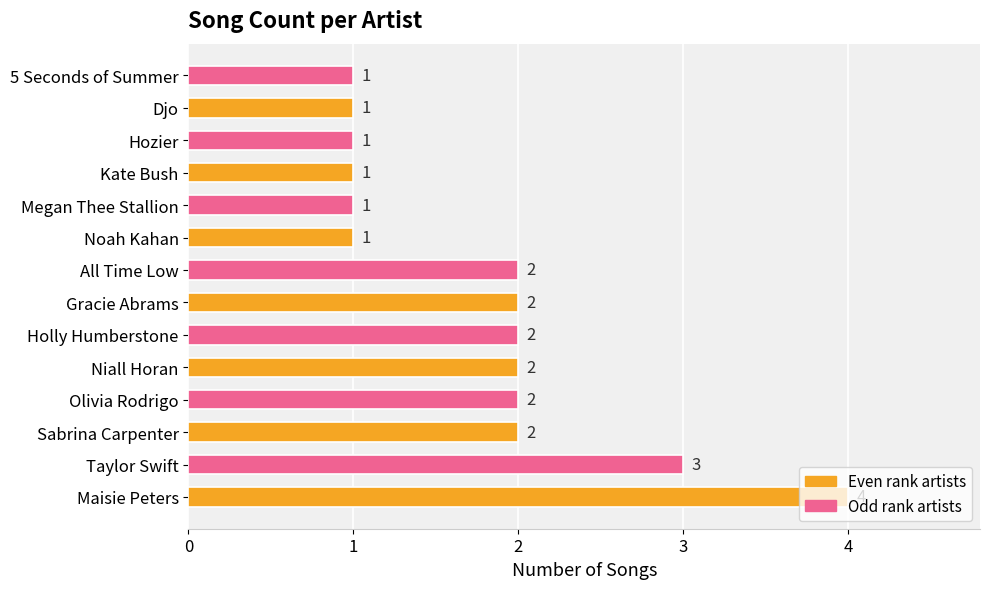

True or false: the data shows 1 at Holly Humberstone.

False